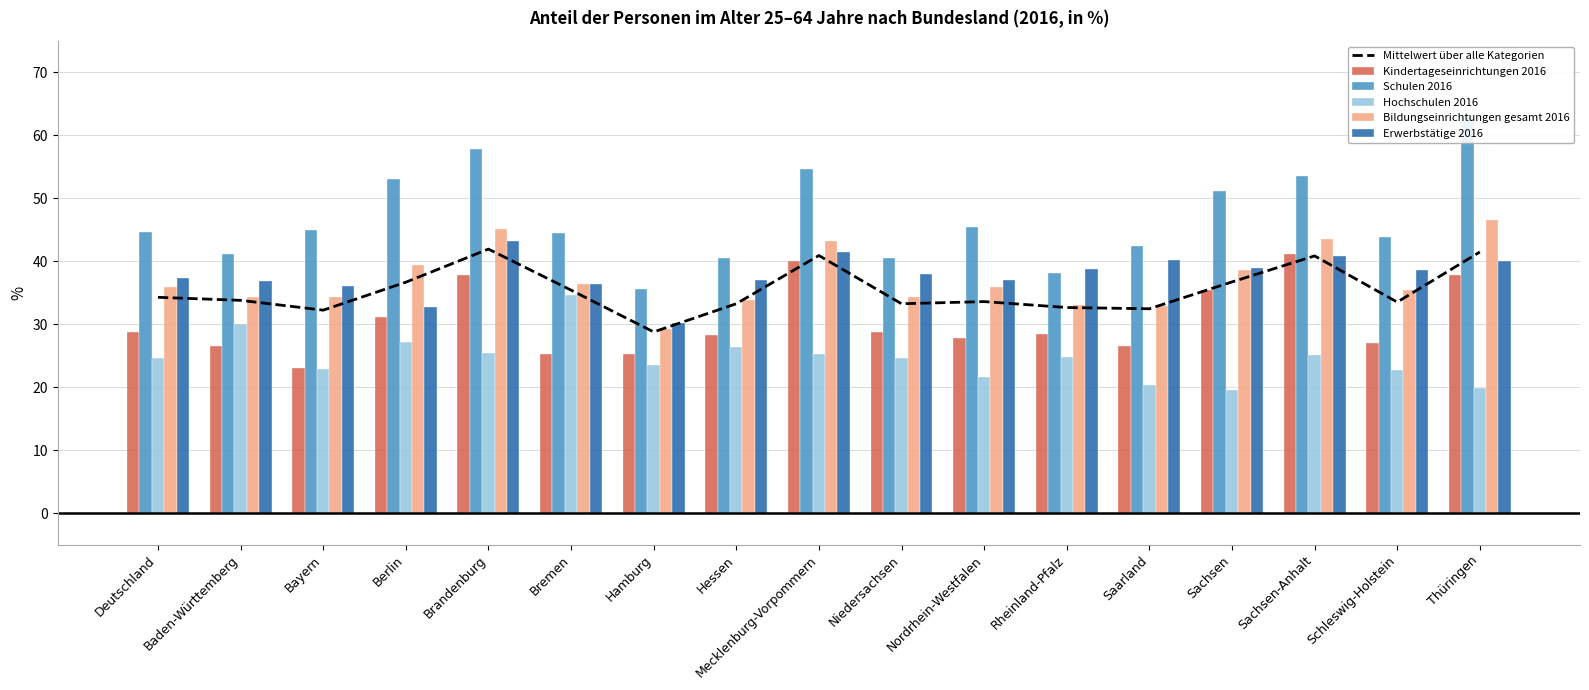

What is the total value across all series at Thüringen?

248.9